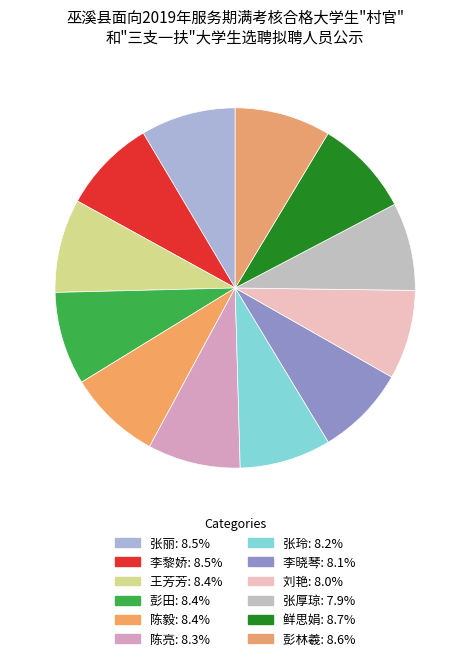

Does 鲜思娟 represent more than half of the total?

No